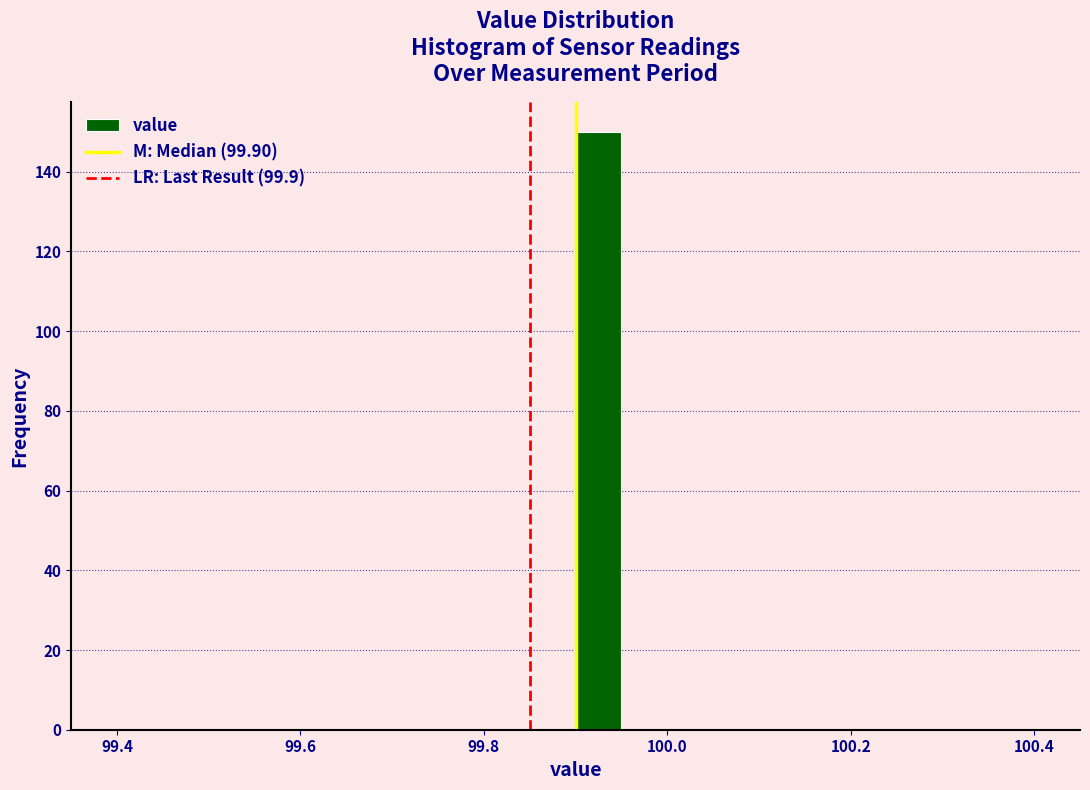

Around what value on the x-axis is the tallest bar? Give the approximate position of its centre, as read against the axis.

99.92